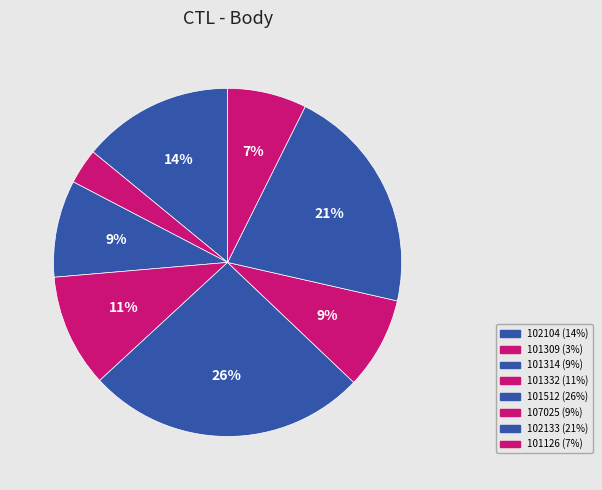

What is the ratio of the value at 101314 to the value at 102133?

0.4